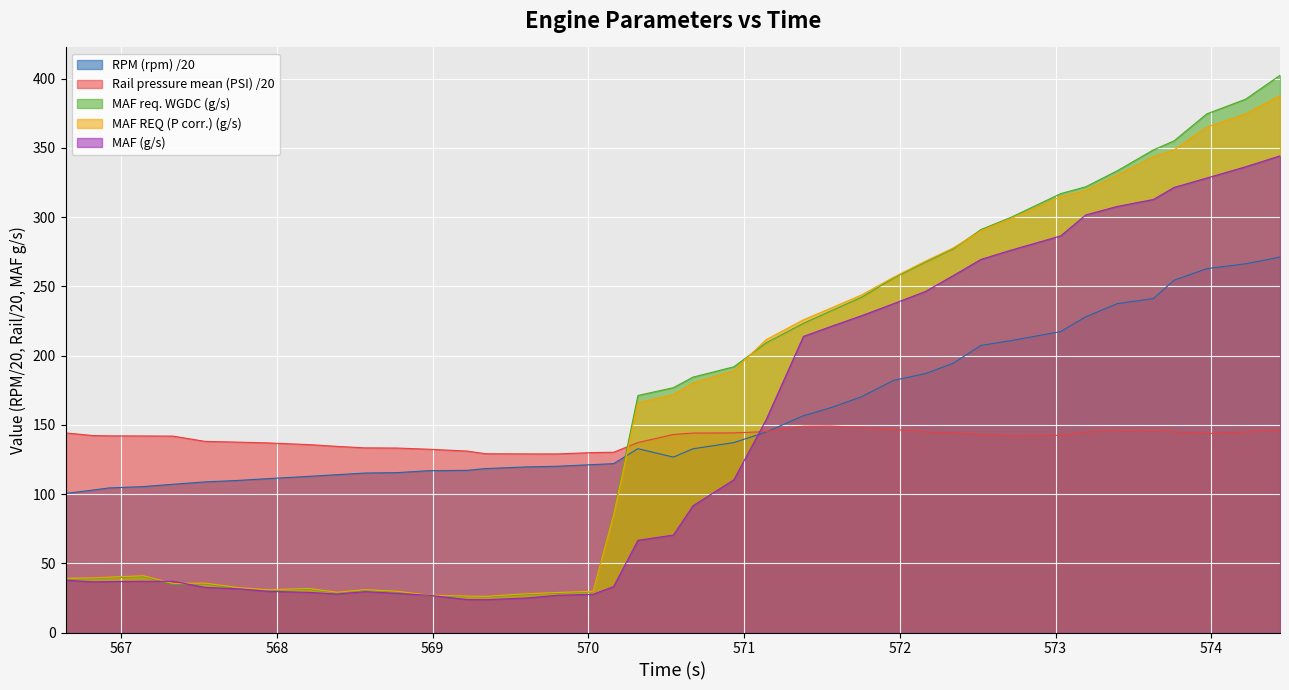

What is the maximum value for Rail pressure mean (PSI)?

149.1